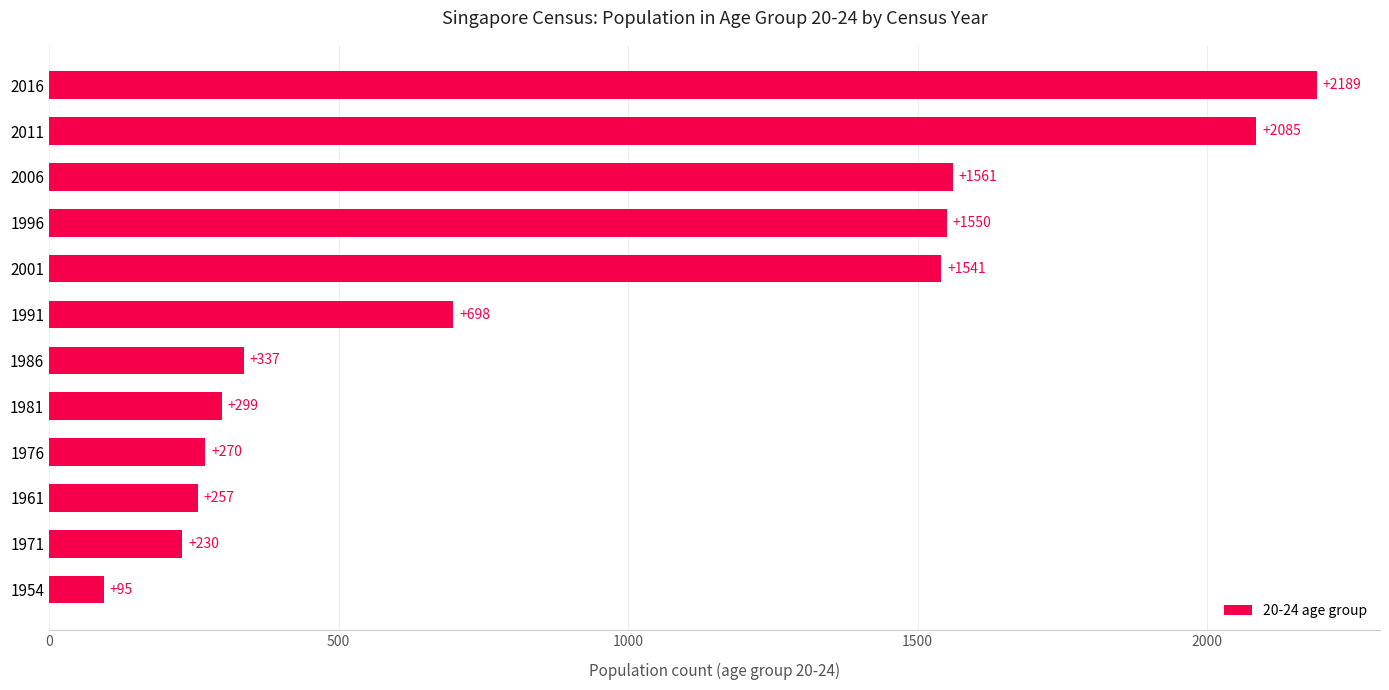

List the labels in order of value, largest first.

2016, 2011, 2006, 1996, 2001, 1991, 1986, 1981, 1976, 1961, 1971, 1954